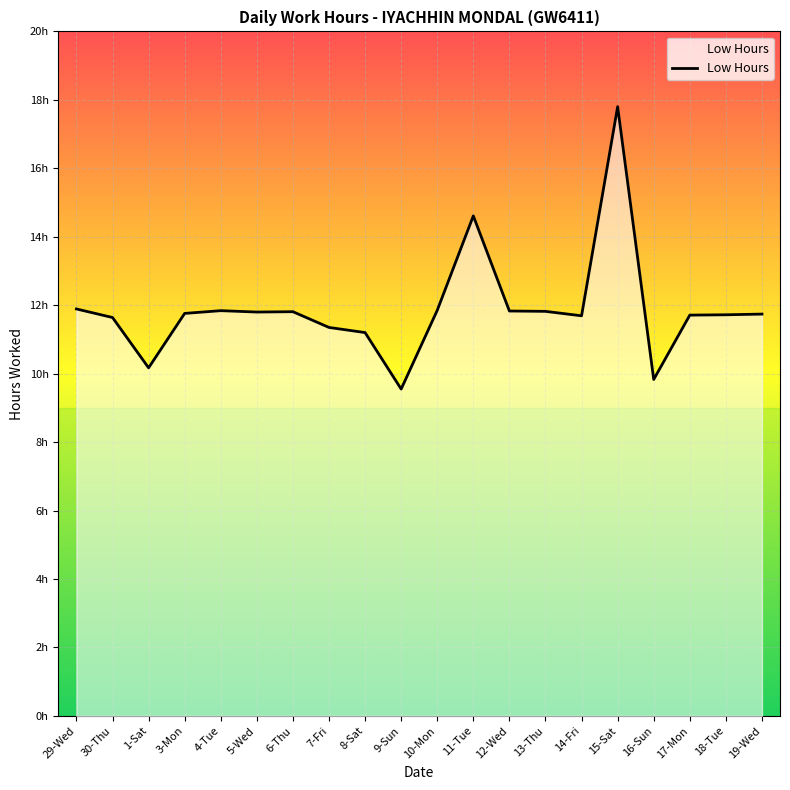

Is this an area chart (filled region under the line)?

Yes